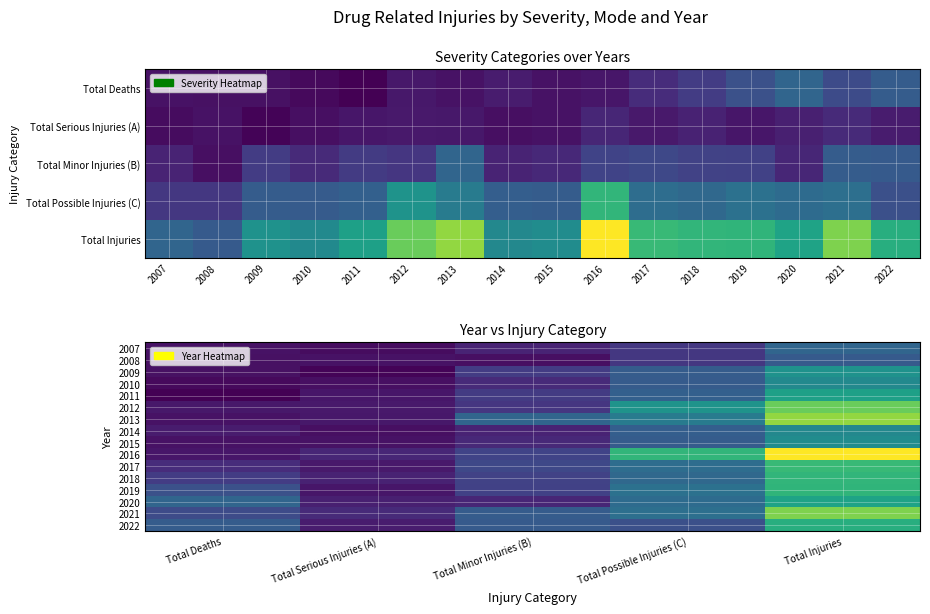

What is the total value across all series at Total Deaths?

424